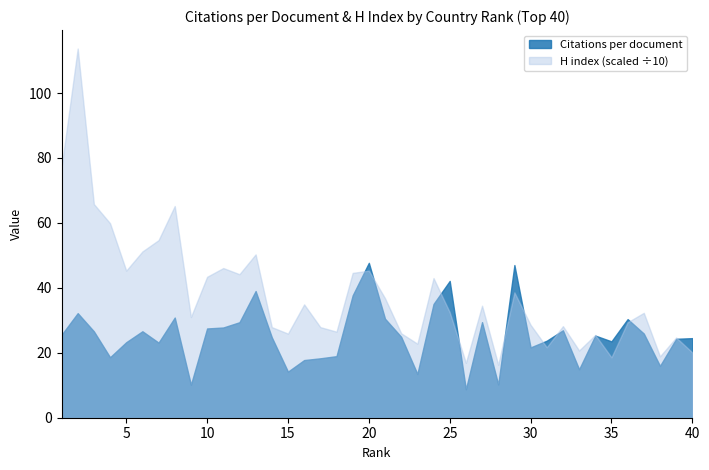

The Citations per document series shows 5.9 at 18. True or false?

False